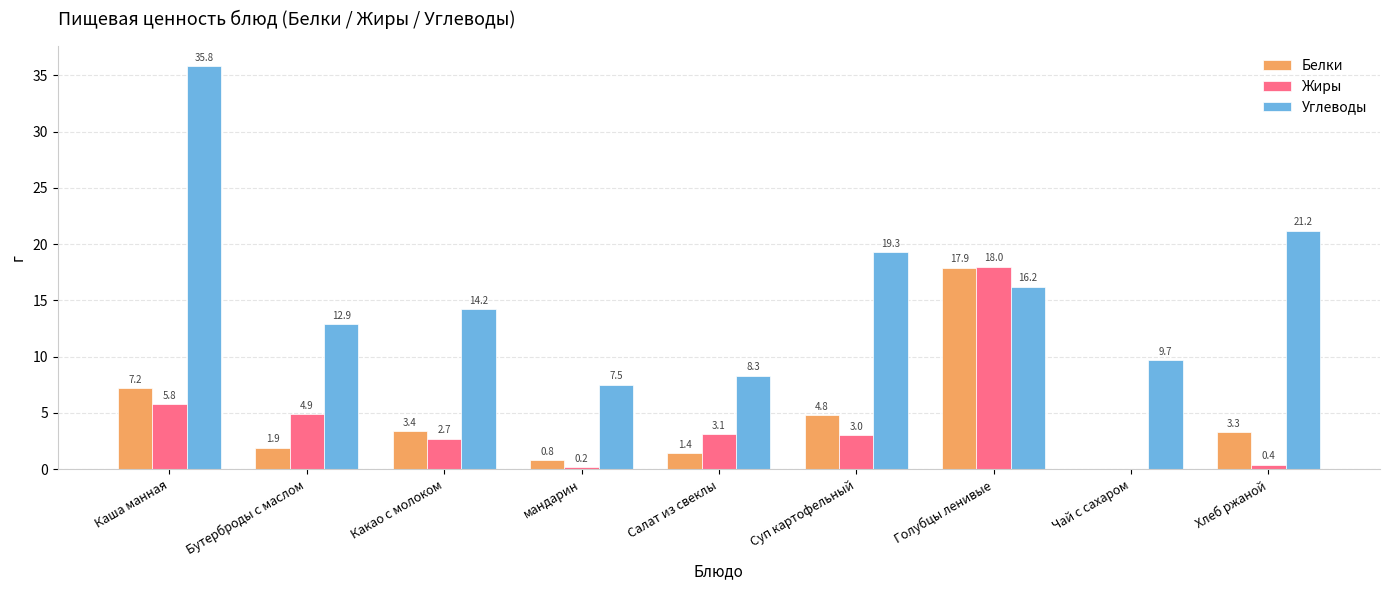

What is the sum of all Углеводы values?

145.1